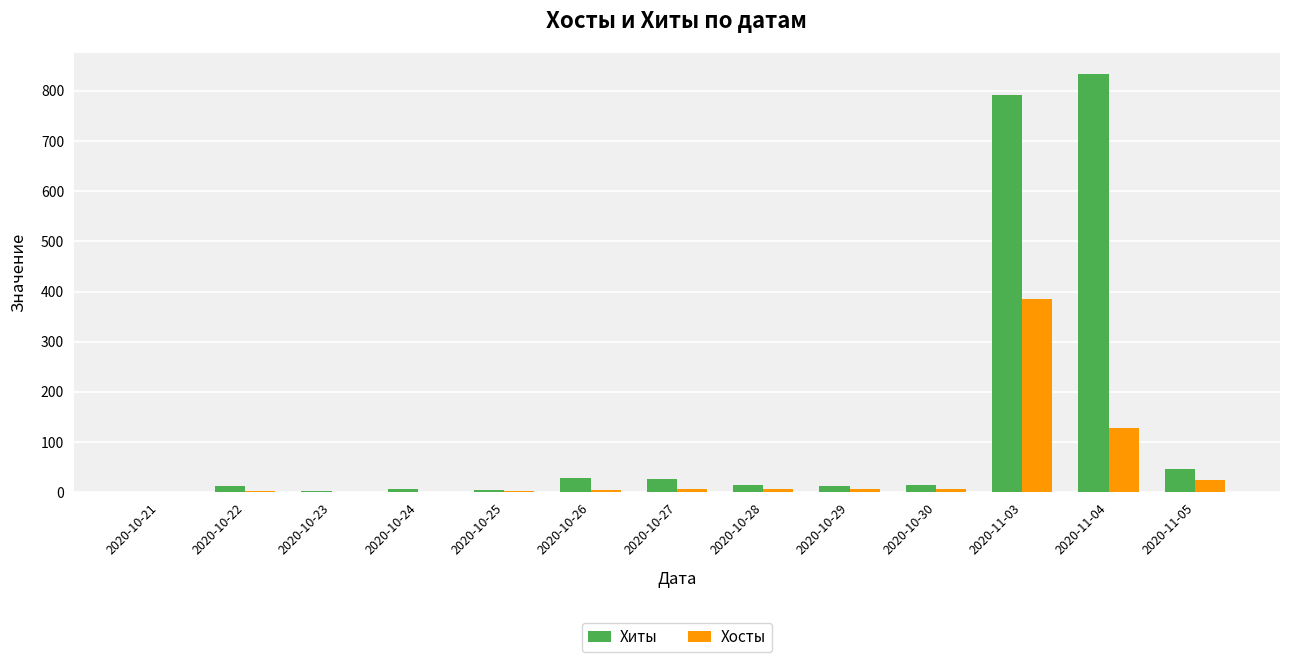

How many series are shown in this chart?

2